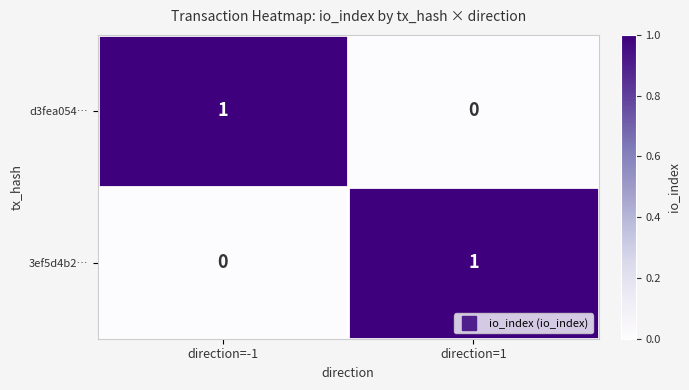

The value of d3fea054… at direction=-1 is 2. True or false?

False